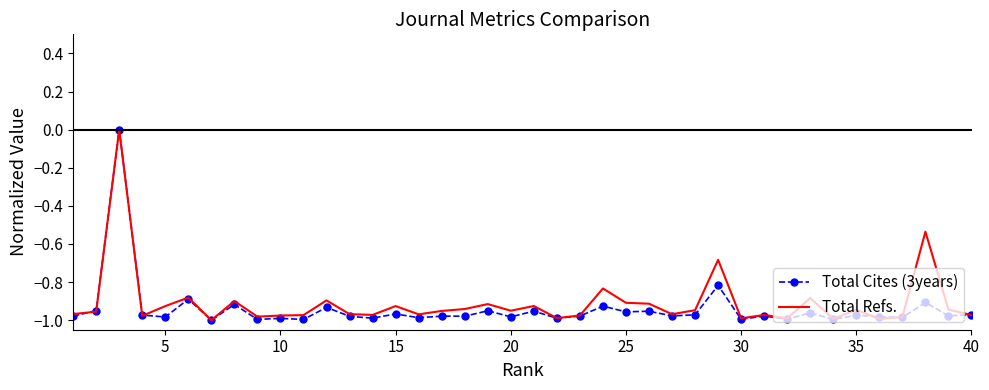

What are all the series names shown in the legend?

Total Cites (3years), Total Refs.